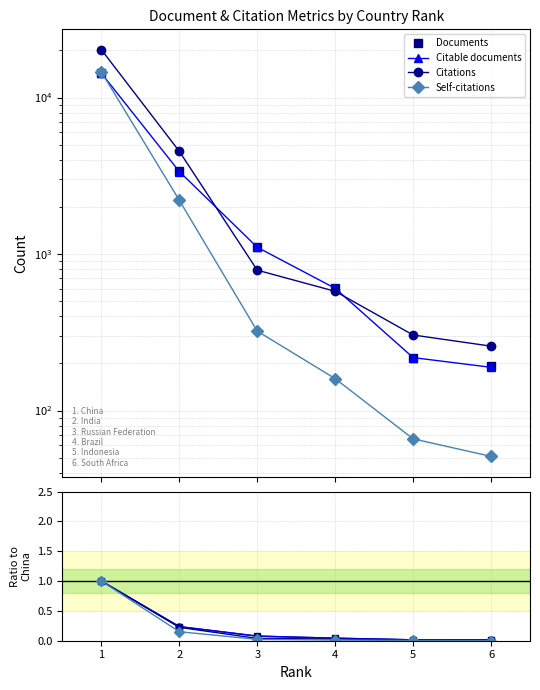

List the series in order of their peak value, lowest first.

Self-citations, Citable documents, Documents, Citations